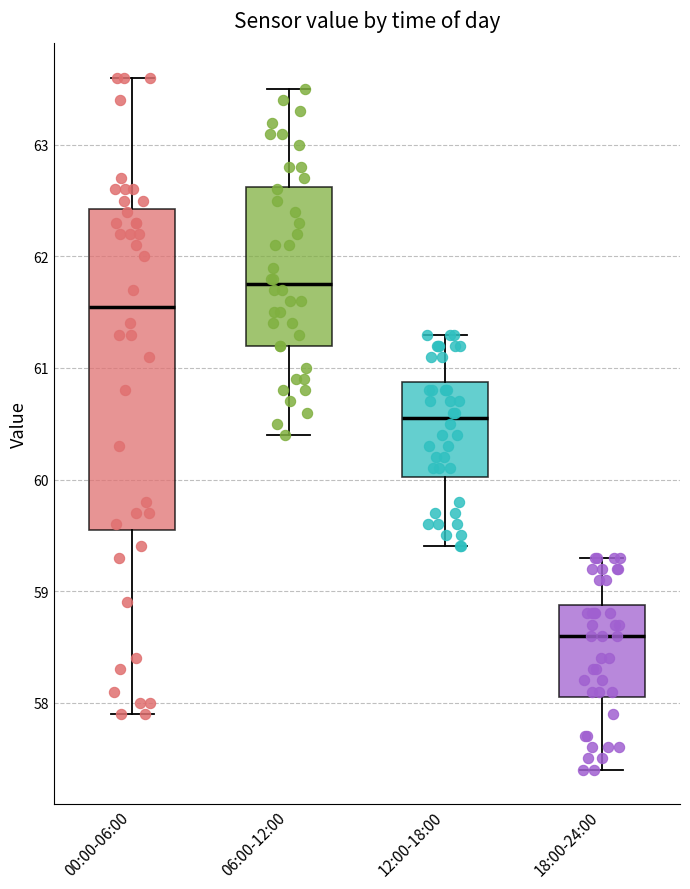

Which box has the highest median line?

06:00-12:00